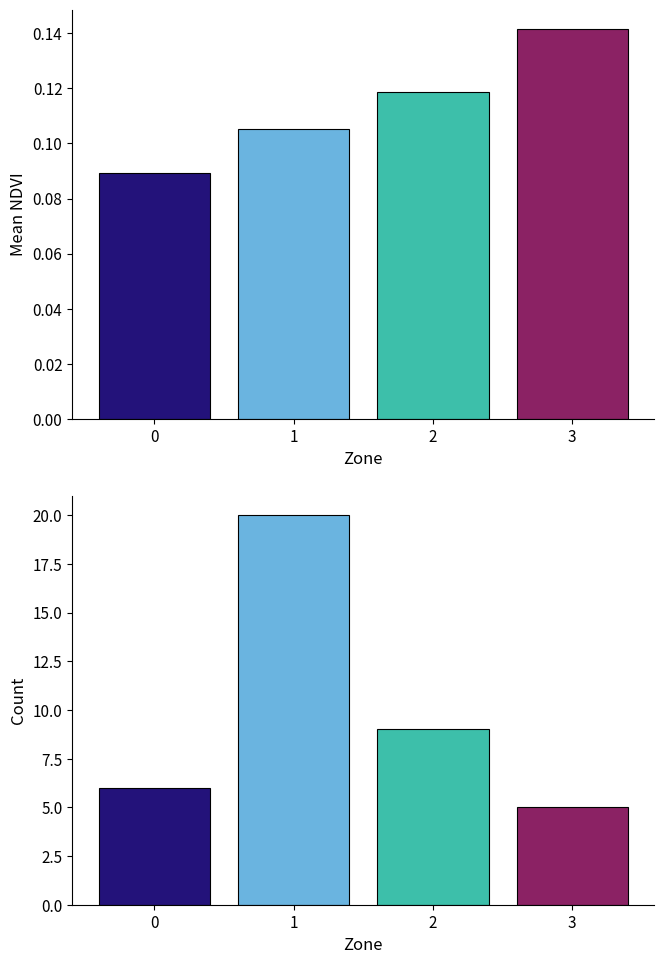

How many data points in Count are less than 9?

2